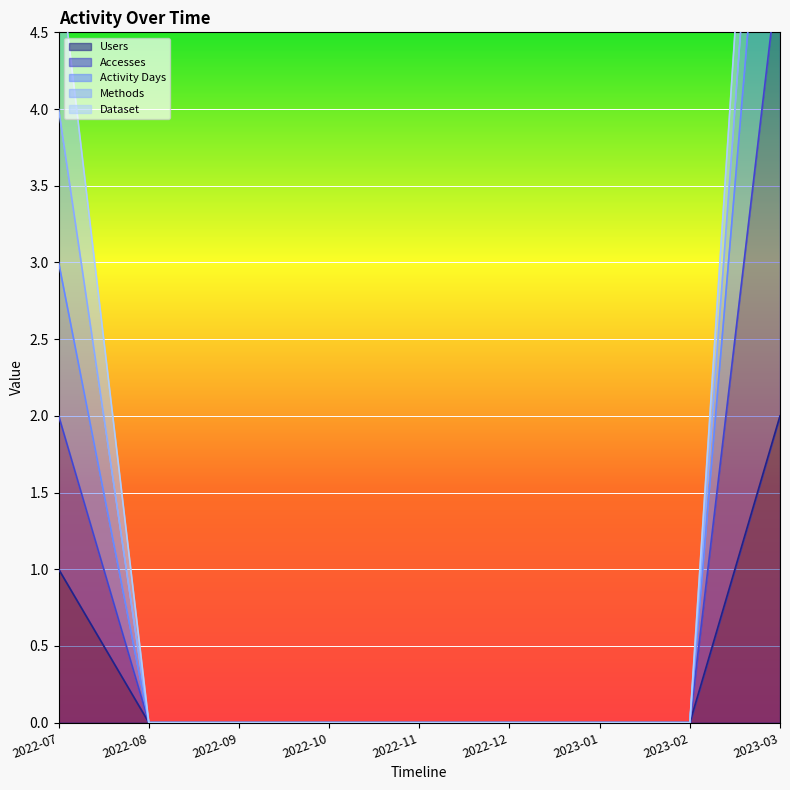

Which category has the lowest value in the Activity Days series?

2022-08